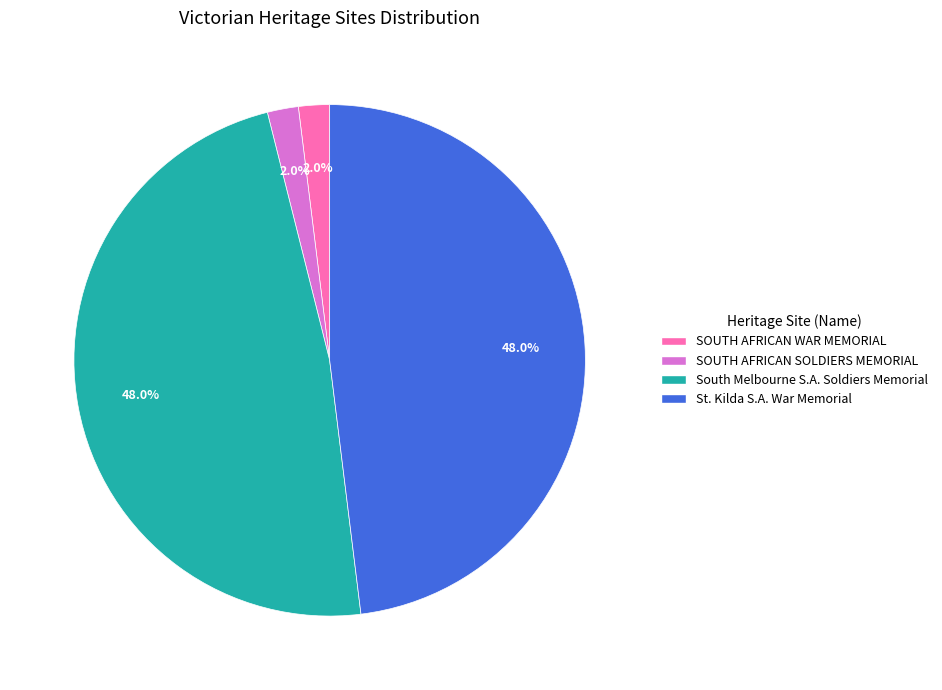

Is there any slice that represents more than half of the pie?

No